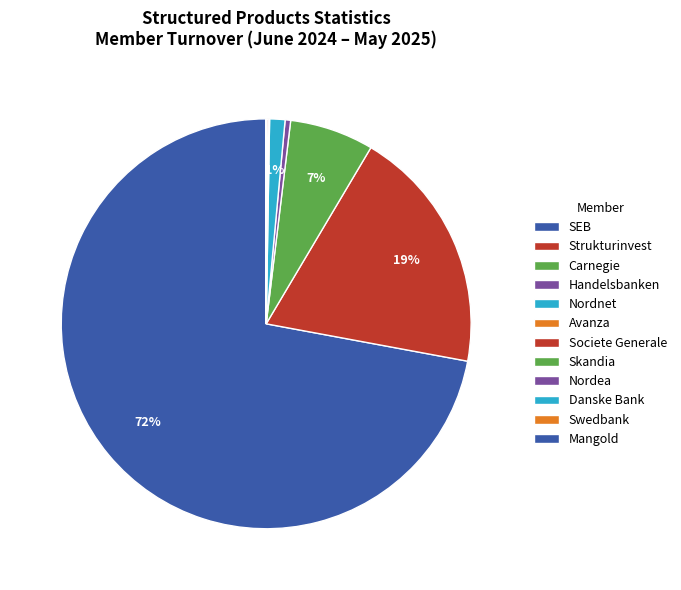

To the nearest percent, what is the combined percentage of Mangold and Nordnet?

1%